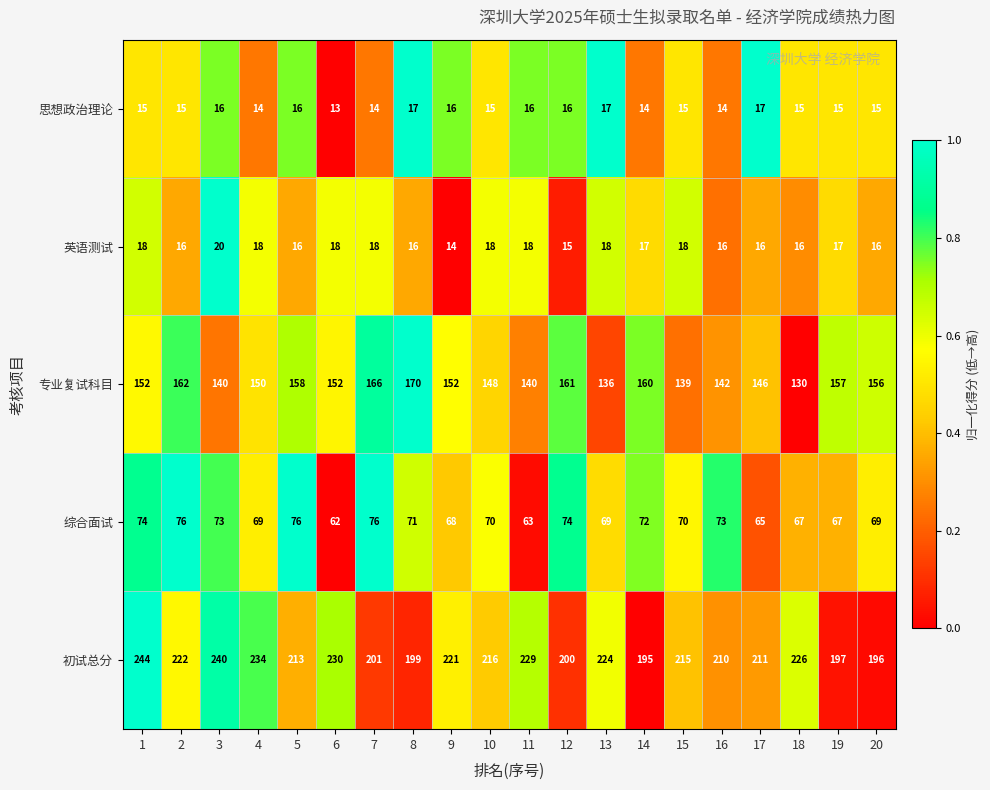

The 英语测试 series shows 16 at 2. True or false?

True